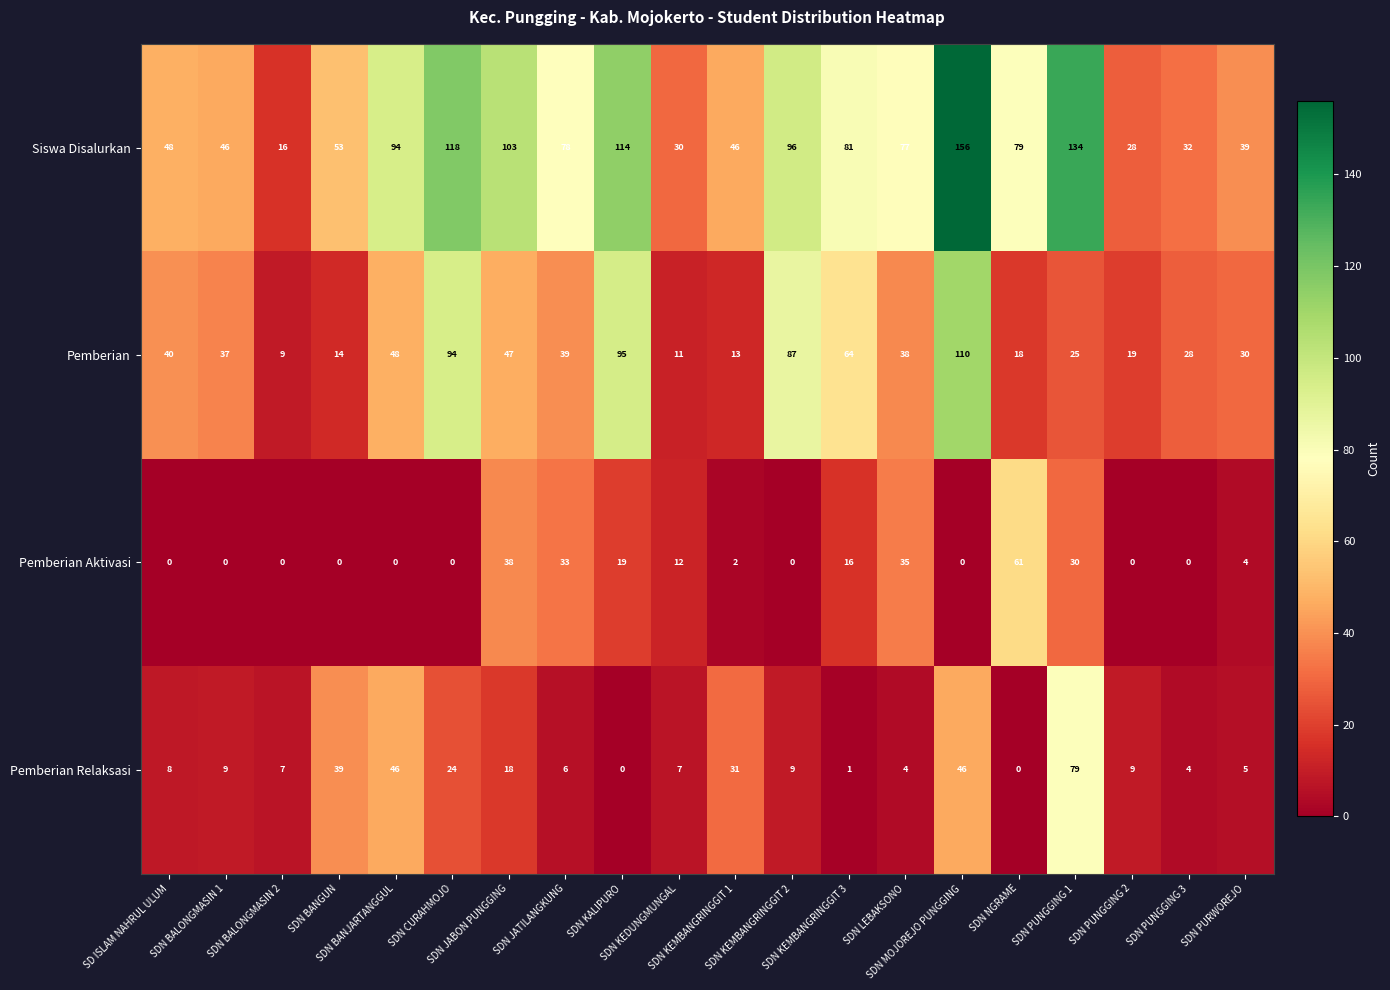

What is the sum of all Pemberian Relaksasi values?

352